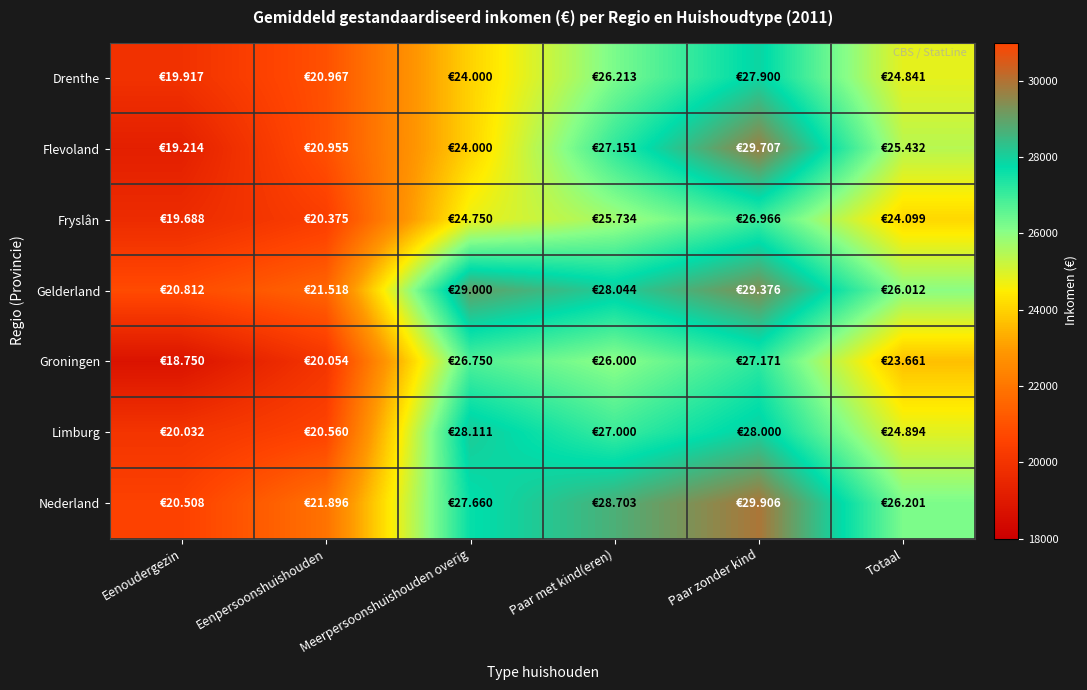

At how many categories does at least one series exceed 26947?

3